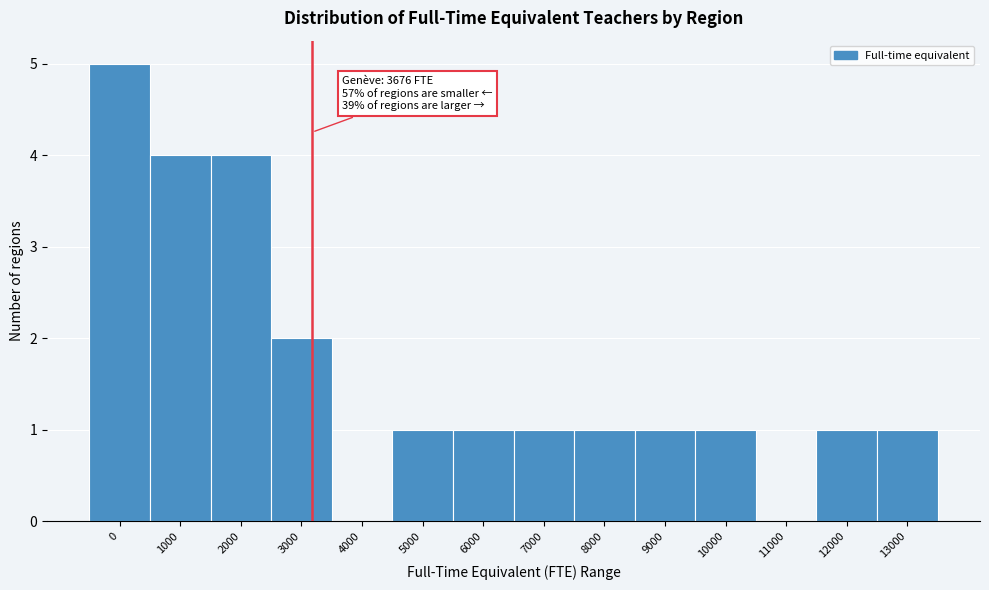

Reading left to right, extract all data points from this chart.

0=5	1000=4	2000=4	3000=2	4000=0	5000=1	6000=1	7000=1	8000=1	9000=1	10000=1	11000=0	12000=1	13000=1